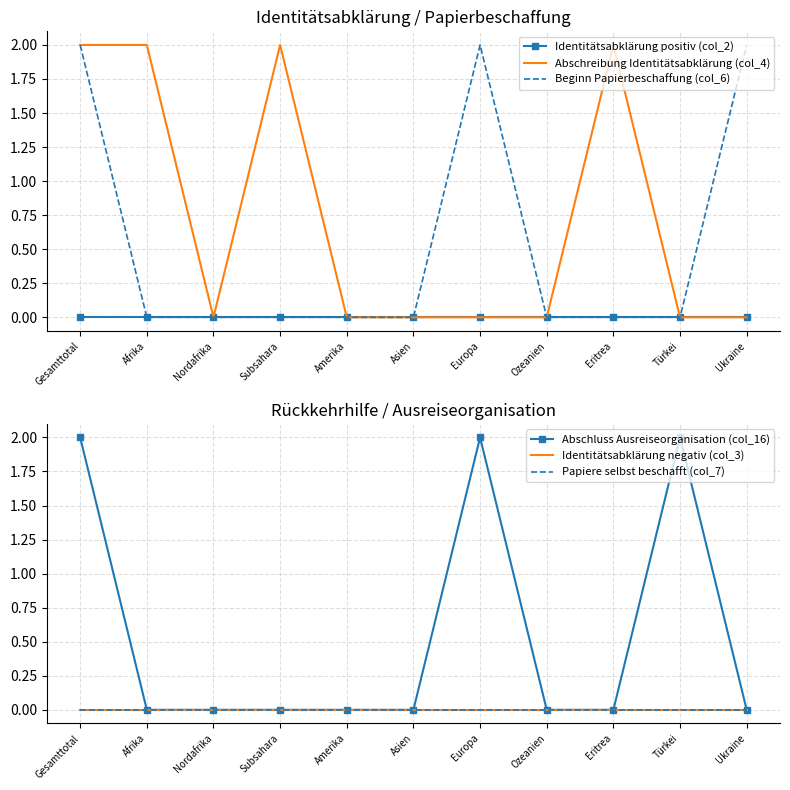

Which series has the widest spread of values?

Abschreibung Identitätsabklärung (col_4)